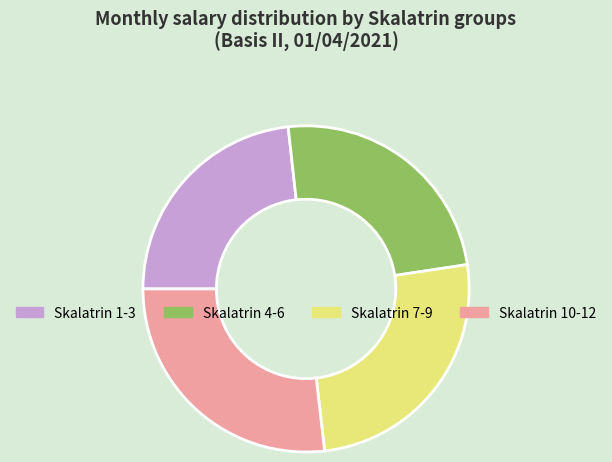

Do Skalatrin 7-9 and Skalatrin 10-12 together represent more than half of the pie?

Yes